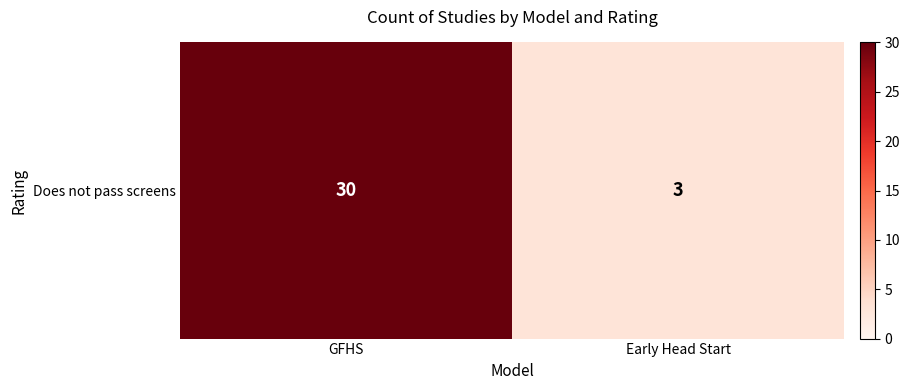

The chart shows a value of 30 at GFHS. True or false?

True